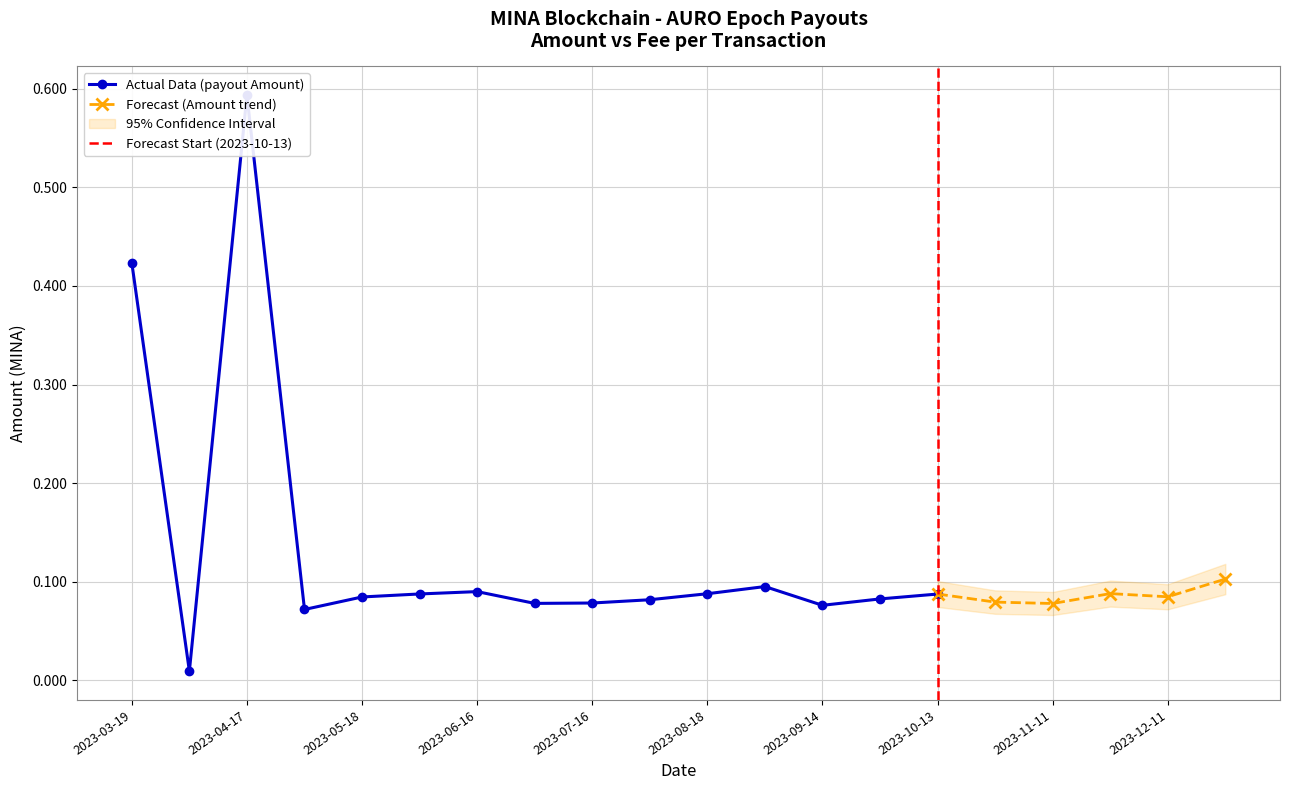

True or false: Forecast (Amount trend) has more than 2 interior local peaks.

False